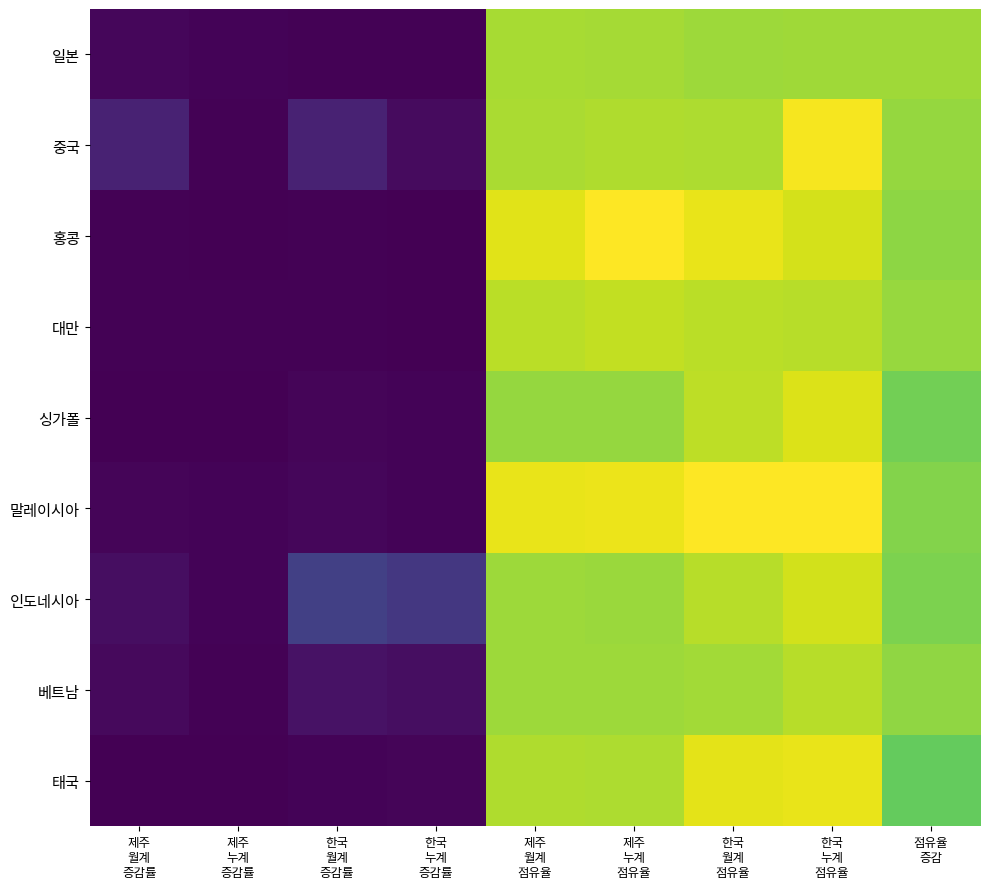

Which series has the widest spread of values?

홍콩